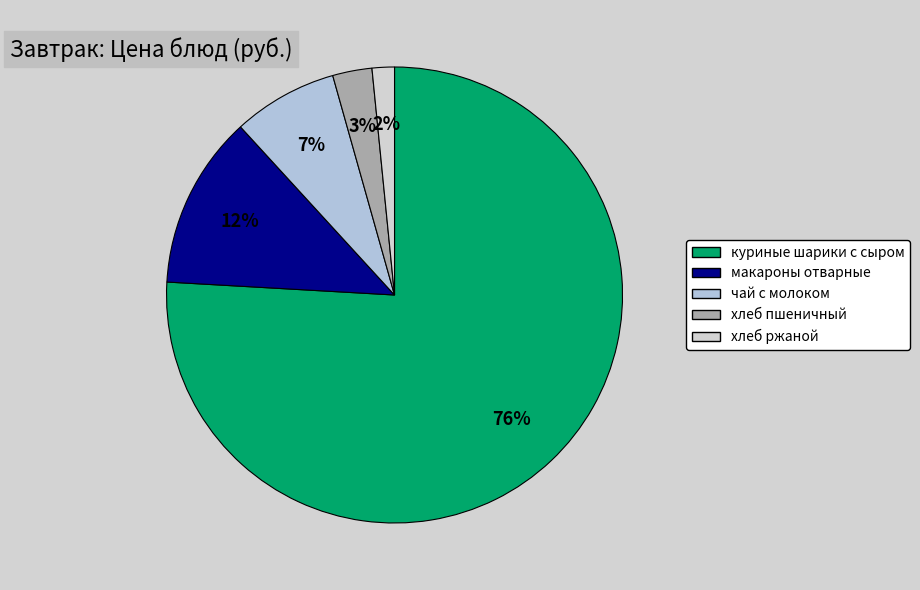

How many slices are in this pie chart?

5